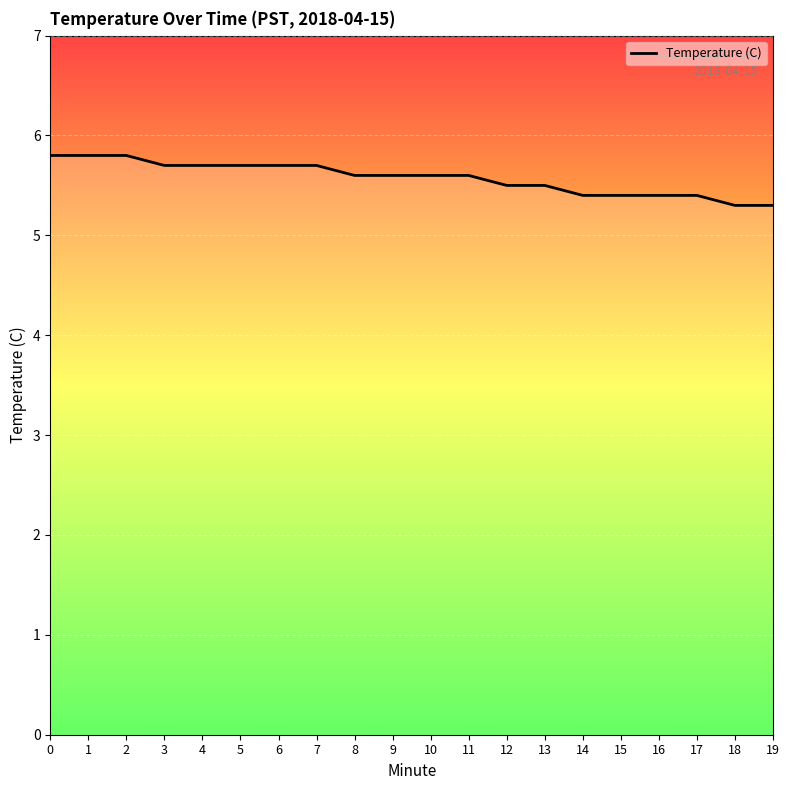

What is the minimum value shown in the chart?

5.3